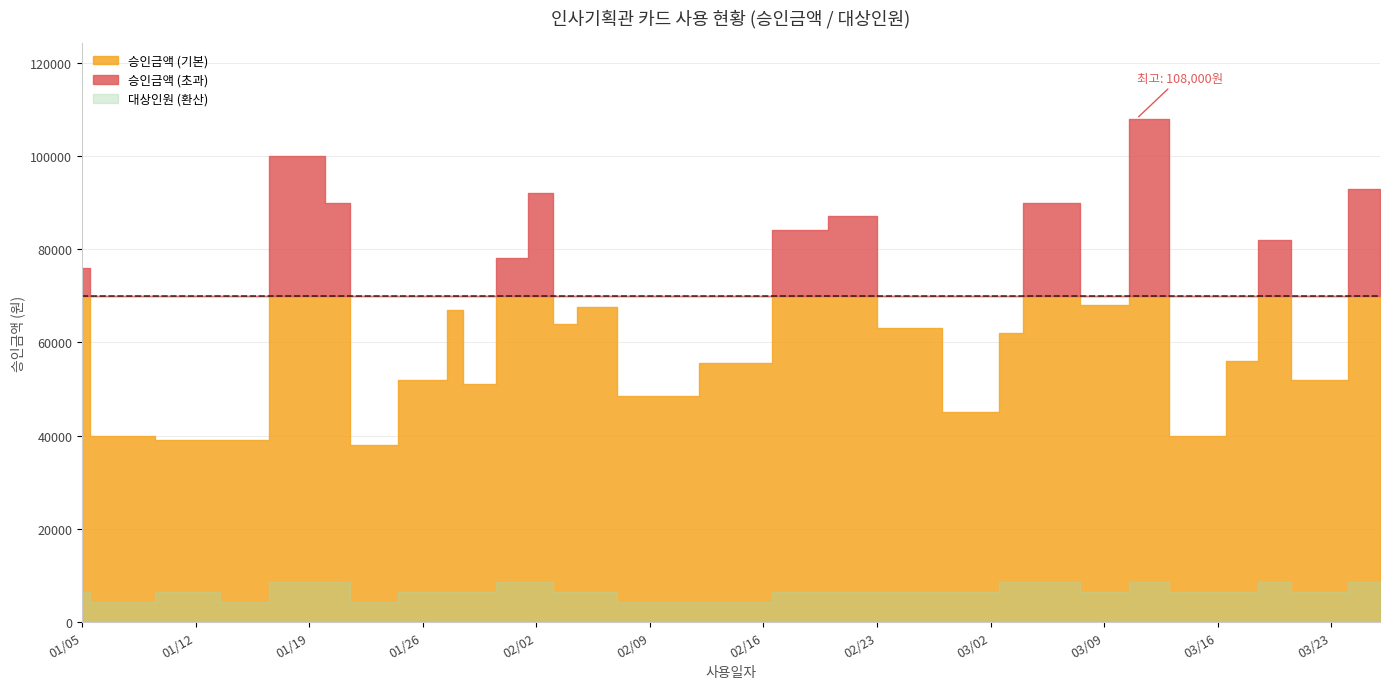

What is the sum of all 대상인원 values?

91